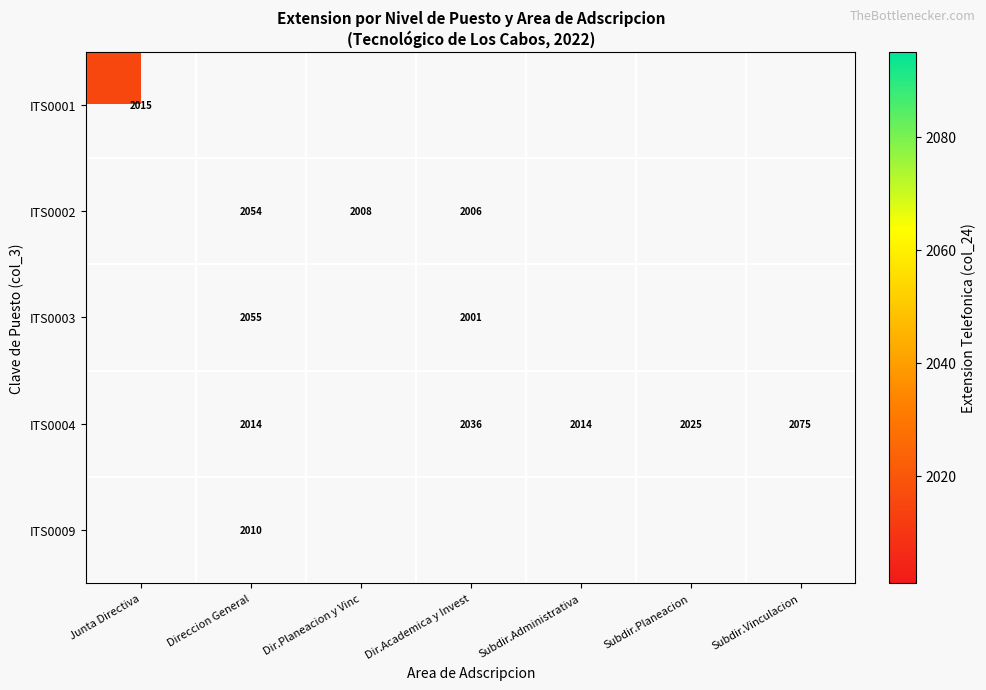

Is it true that ITS0004 equals 3600 at Subdir.Administrativa?

False